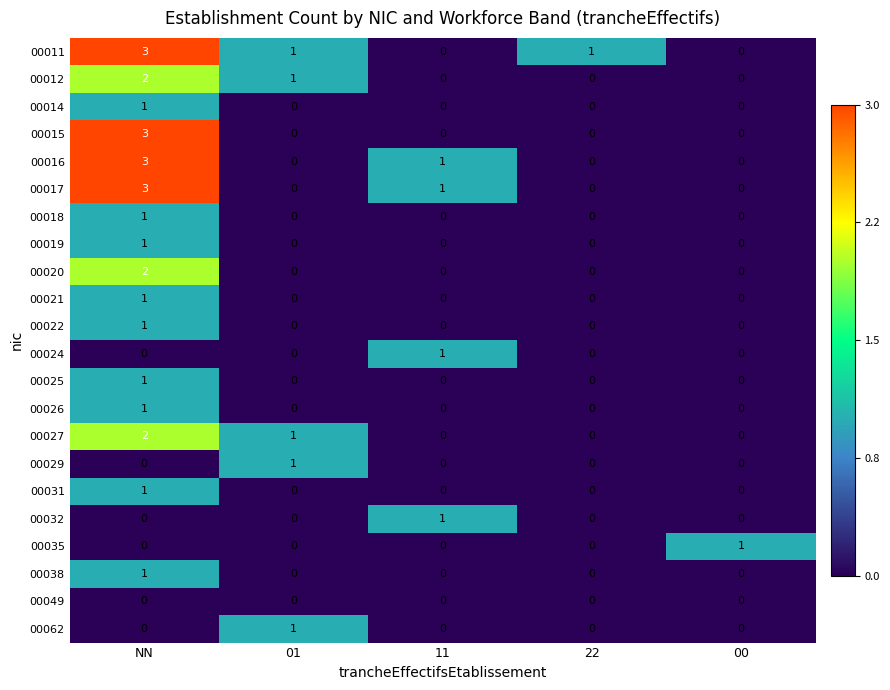

How many 00027 values are between 0 and 1?

4